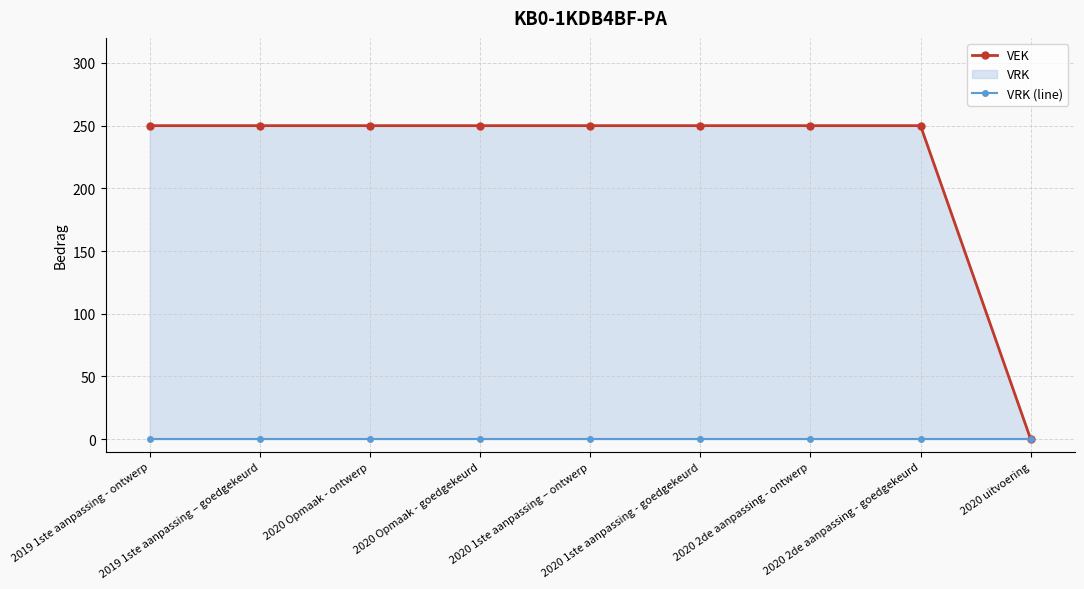

True or false: VEK and VRK (line) cross at least once.

False